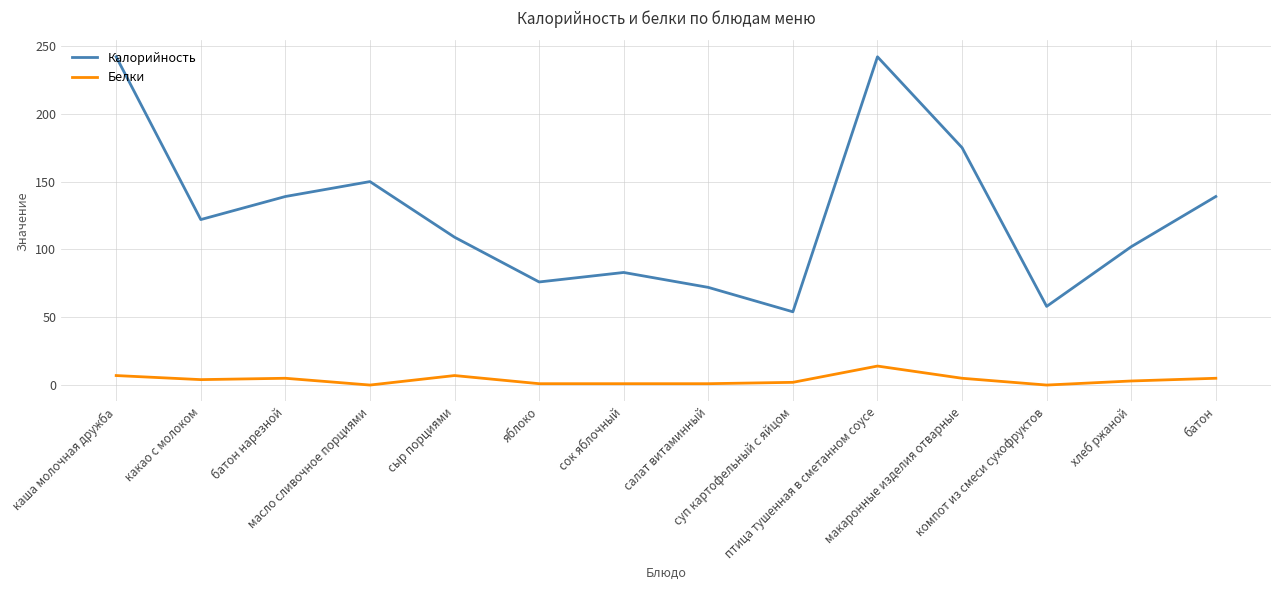

What is the average value of the Калорийность series?

126